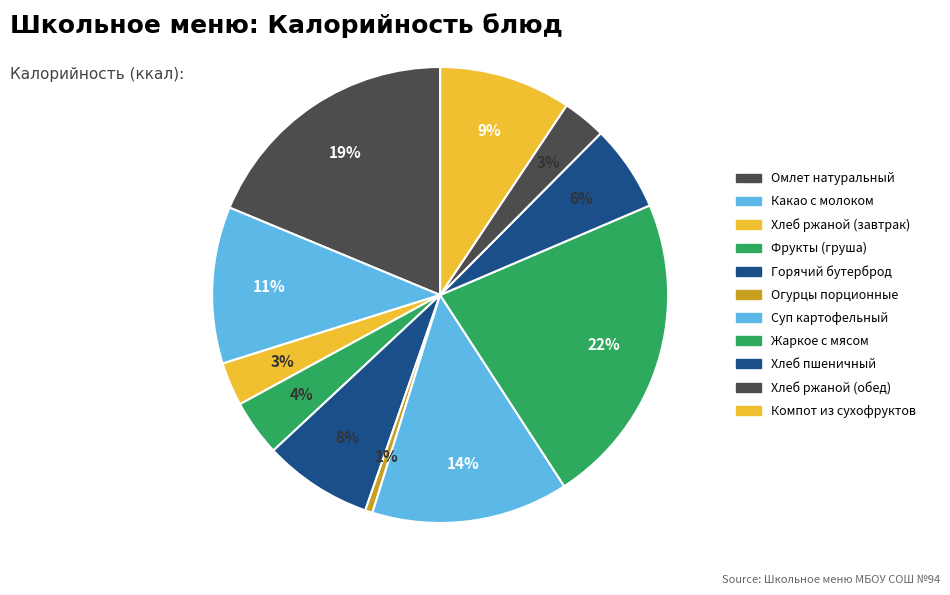

Count the number of slices in the pie.

11